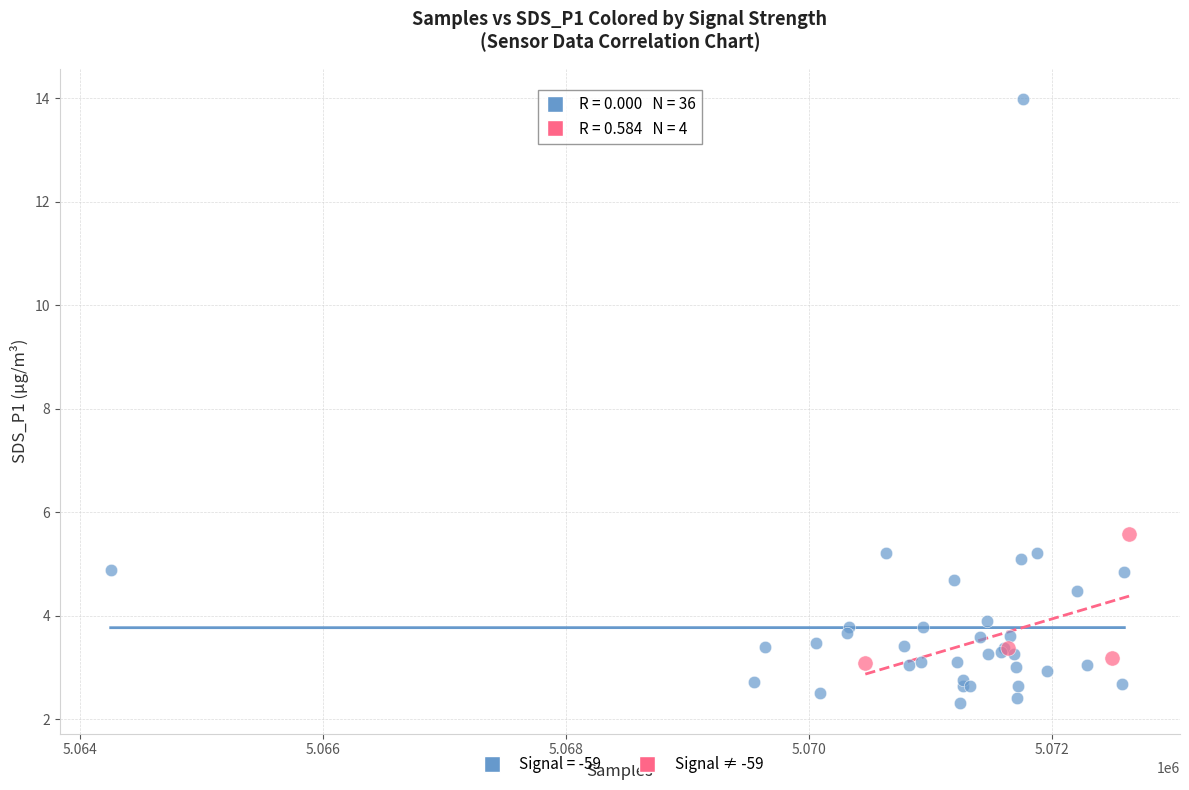

Which series reaches the maximum Y coordinate?

Signal = -59